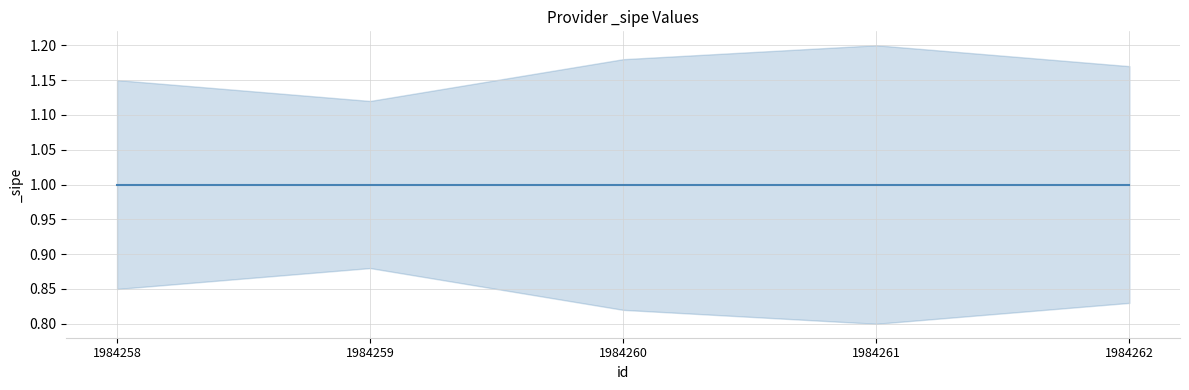

Does the chart have visible grid lines?

Yes